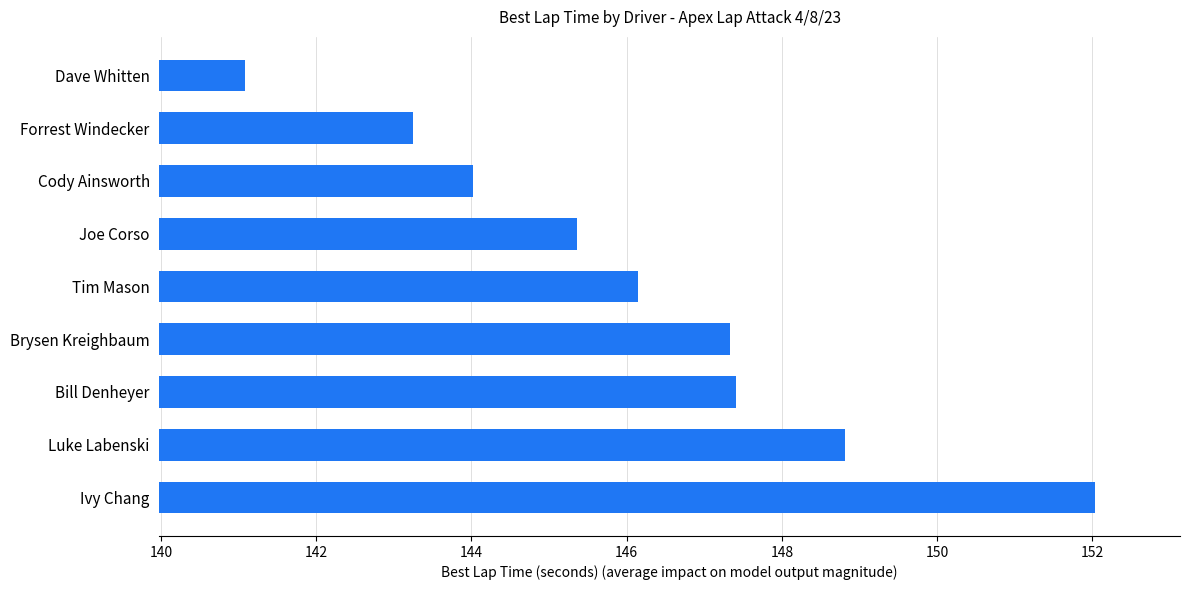

The value at Luke Labenski is 196.7. True or false?

False